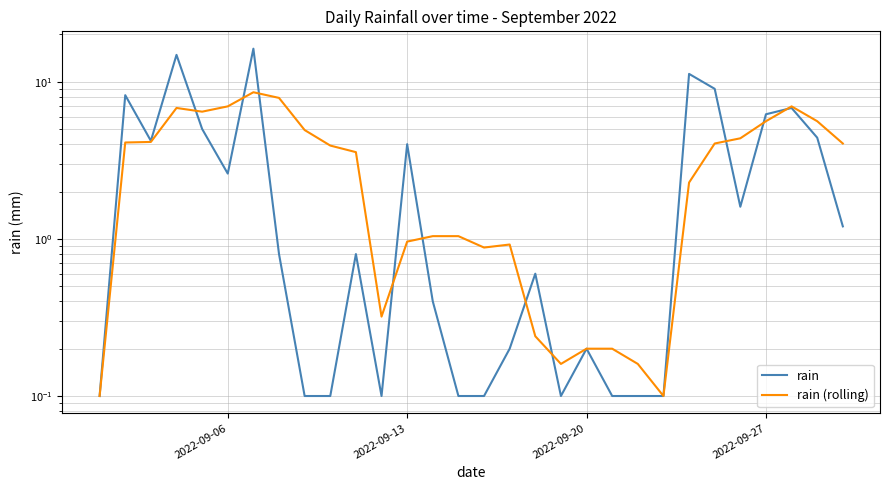

Which series has the largest range (max minus min)?

rain